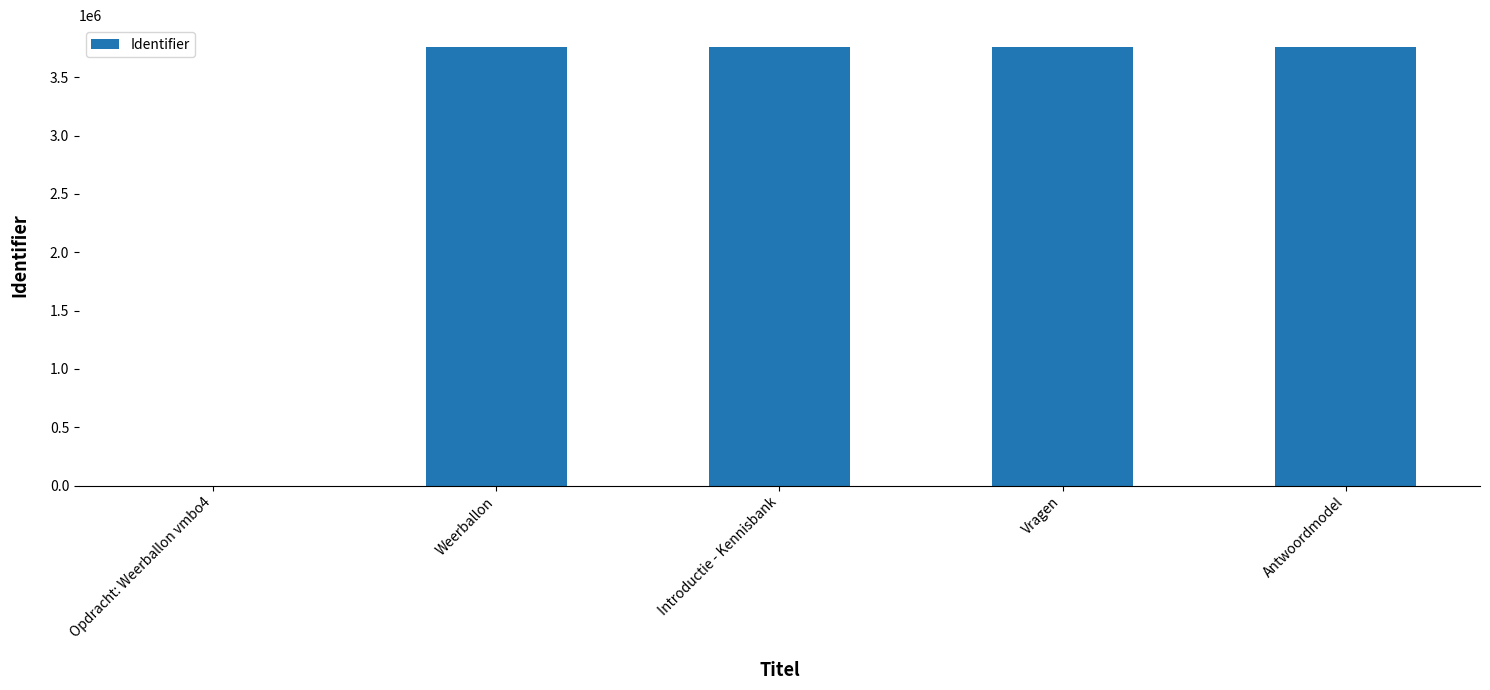

The value at Introductie - Kennisbank is 5196522. True or false?

False